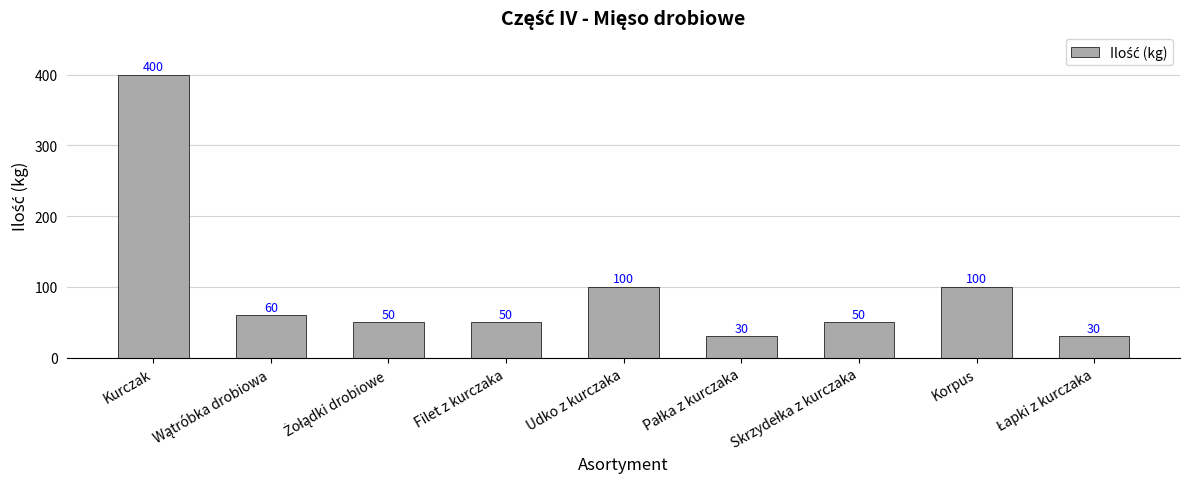

The value at Kurczak is 400. True or false?

True